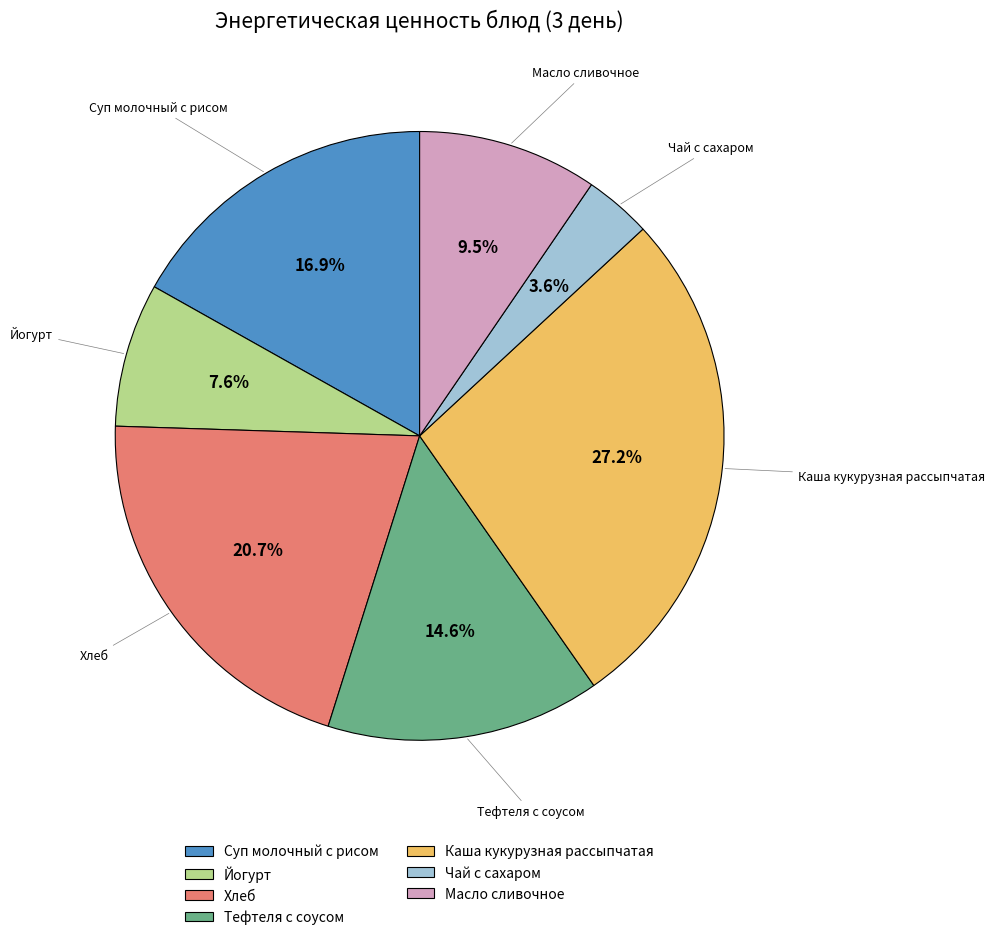

To the nearest percent, what is the average slice percentage?

14%